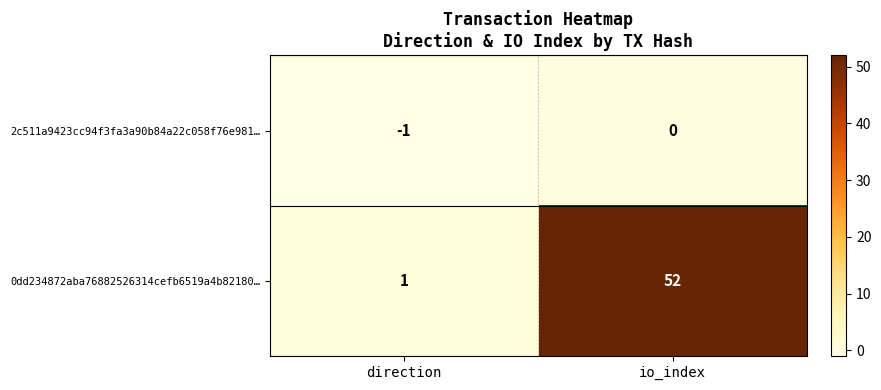

What is the difference between the 0dd234872aba76882526314cefb6519a4b82180… values at direction and io_index?

51